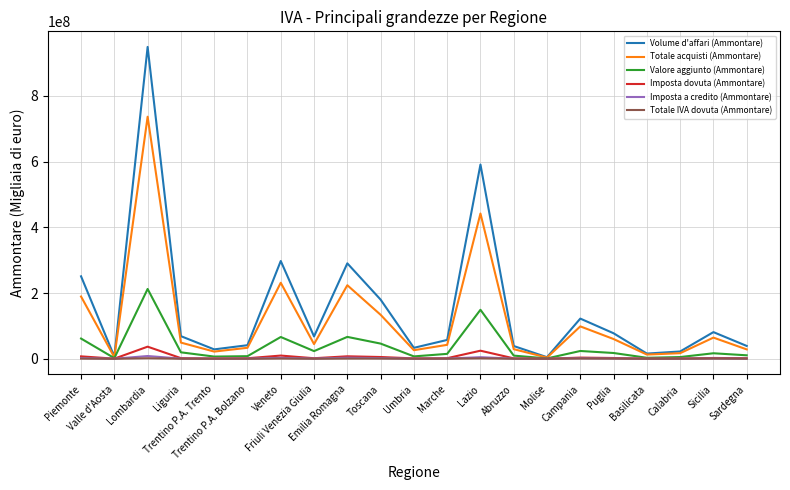

What is the maximum value shown in the chart?

949042339